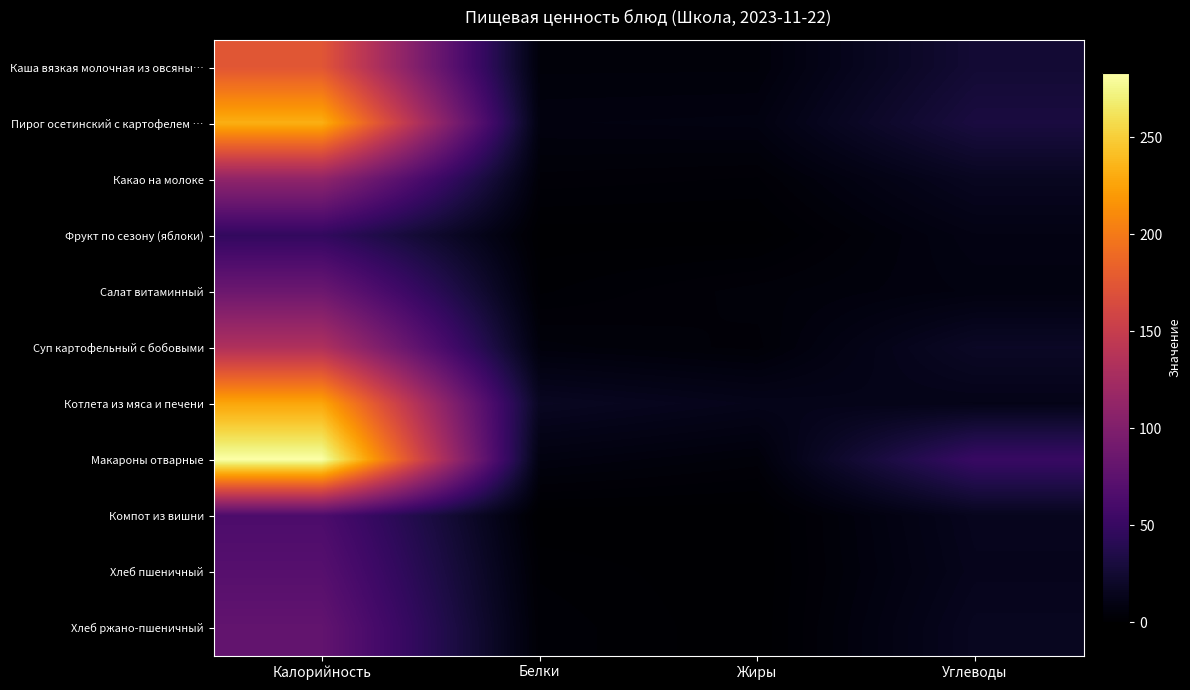

Count the number of categories in the chart.

4